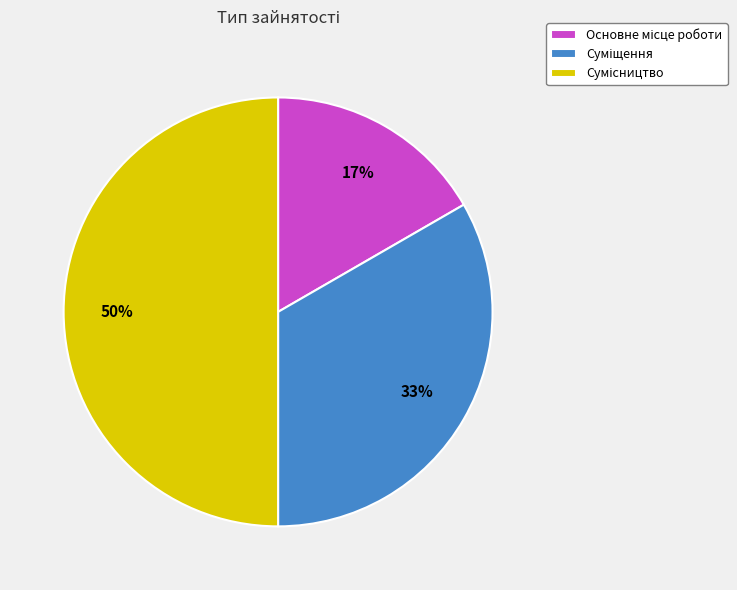

To the nearest percent, what is the difference between the largest and smallest slice percentages?

33%